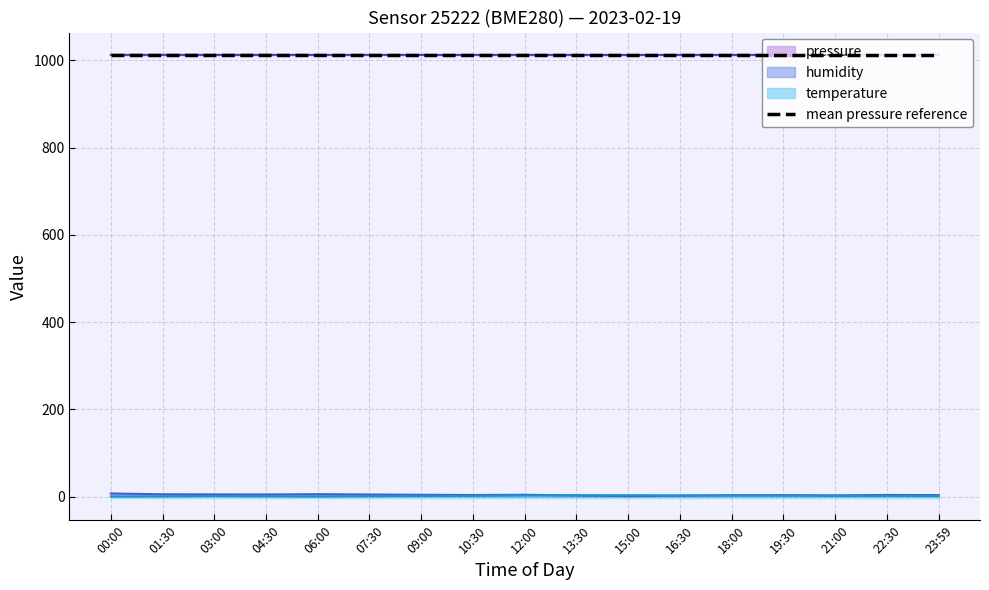

At which category does humidity reach its first local valley?

04:30